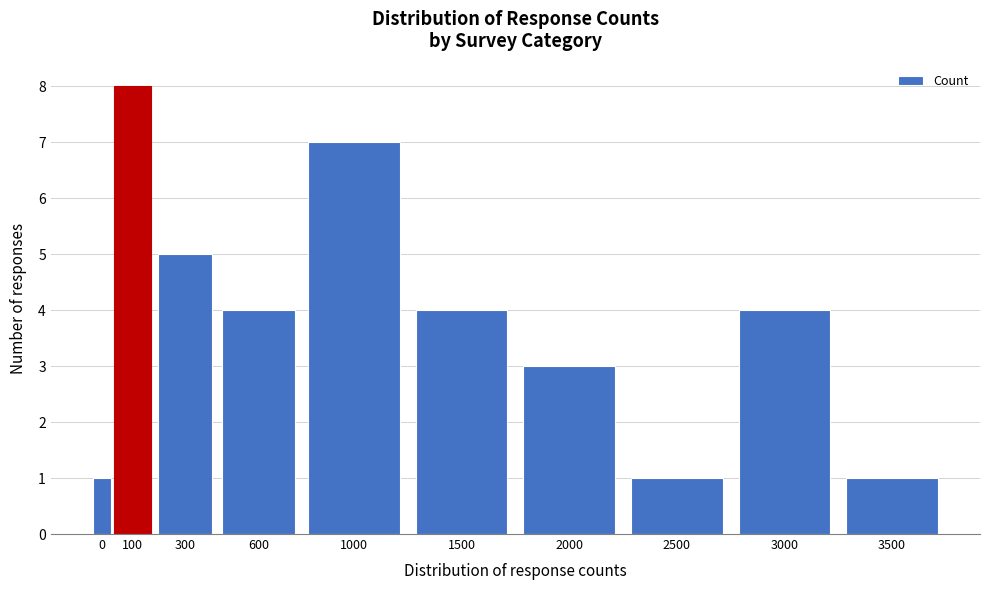

Reading right to left, list all the values displayed in this chart.

3500=1	3000=4	2500=1	2000=3	1500=4	1000=7	600=4	300=5	100=8	0=1